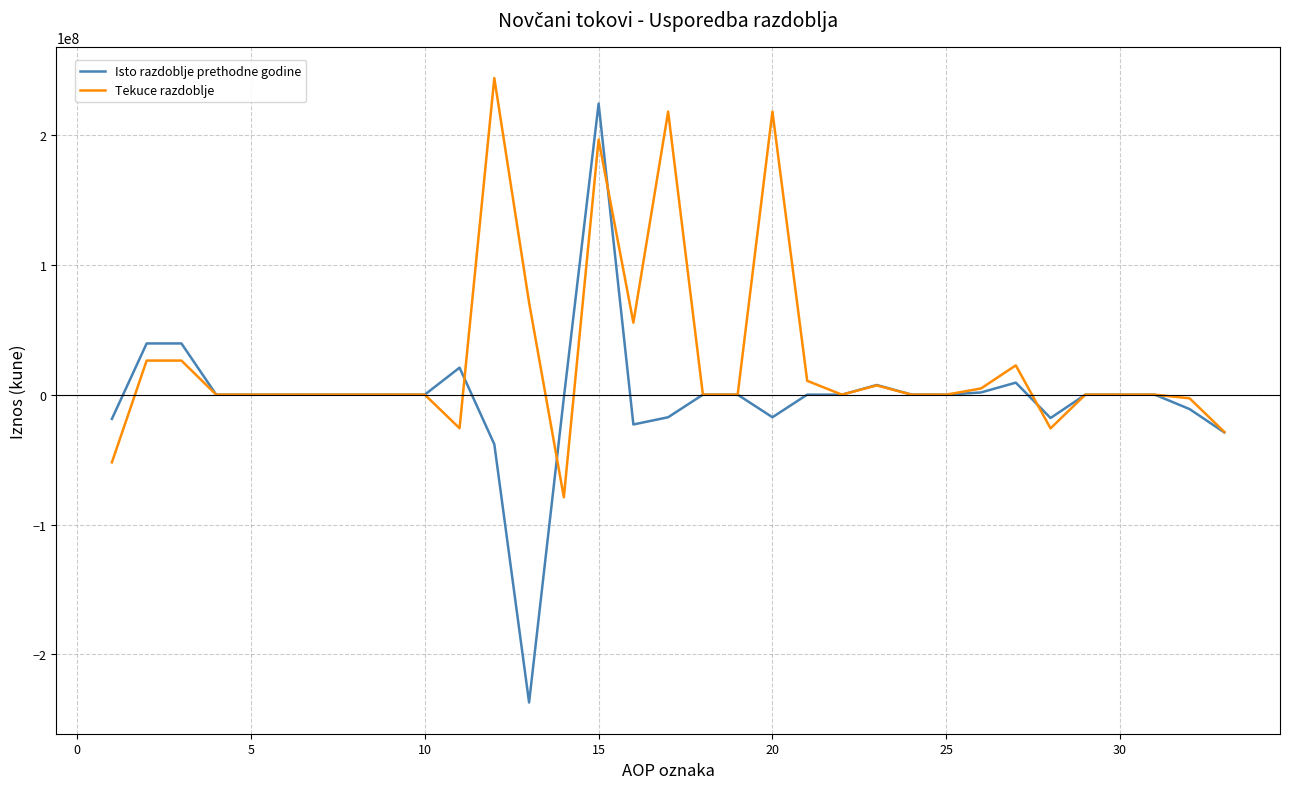

List the series in order of their overall mean, lowest first.

Isto razdoblje prethodne godine, Tekuce razdoblje